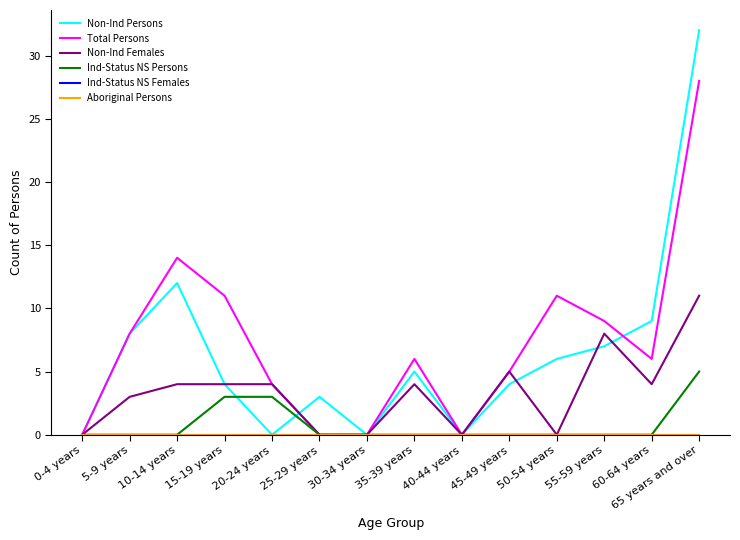

At which label does Total Persons first exceed 6?

5-9 years